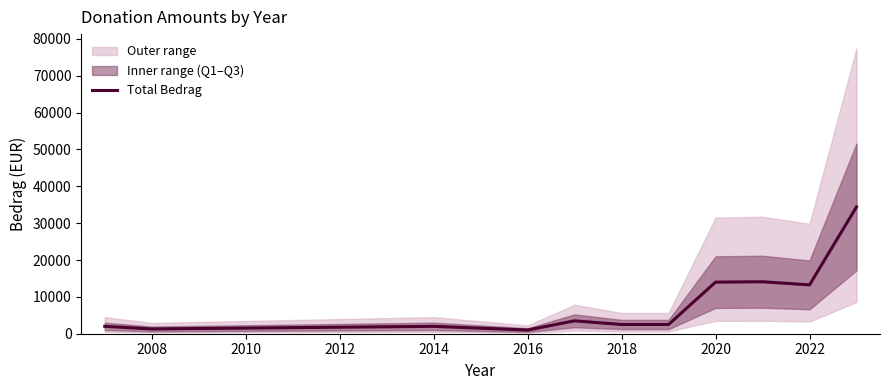

What is the minimum value shown in the chart?

1000